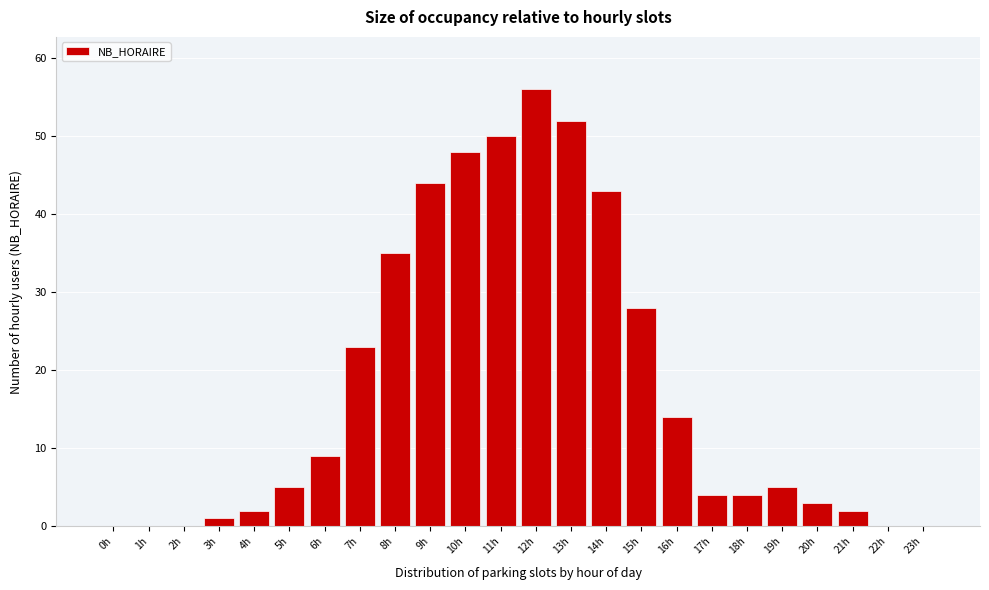

Reading left to right, extract all data points from this chart.

0h=0	1h=0	2h=0	3h=1	4h=2	5h=5	6h=9	7h=23	8h=35	9h=44	10h=48	11h=50	12h=56	13h=52	14h=43	15h=28	16h=14	17h=4	18h=4	19h=5	20h=3	21h=2	22h=0	23h=0